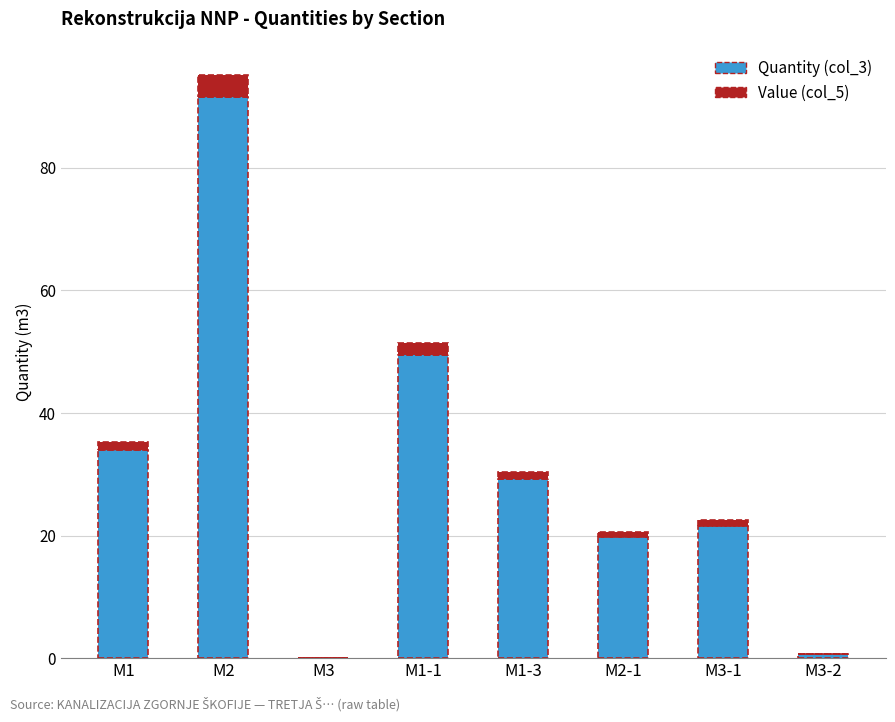

At which category is the sum across all series the highest?

M2